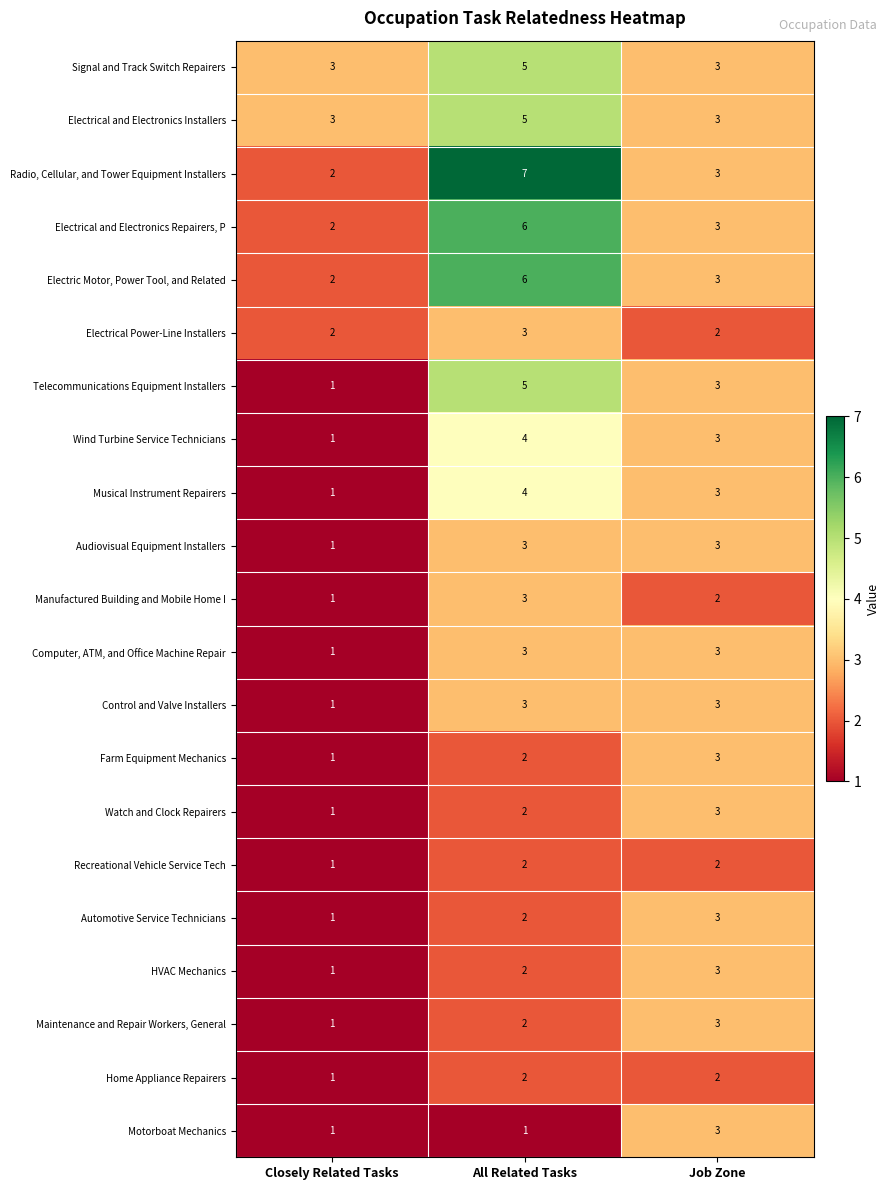

The value of Automotive Service Technicians at All Related Tasks is 3. True or false?

False